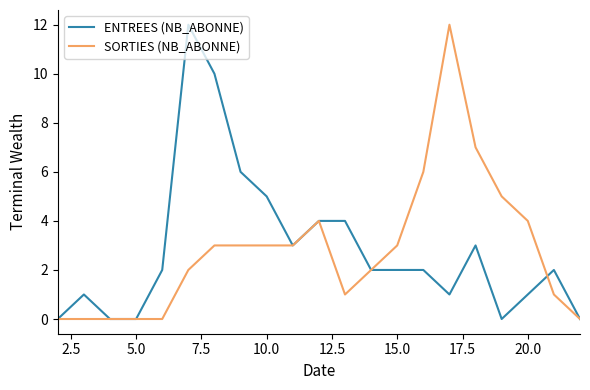

Reading right to left, list all the values displayed in this chart.

ENTREES (NB_ABONNE): 0	2	1	0	3	1	2	2	2	4	4	3	5	6	10	12	2	0	0	1	0
SORTIES (NB_ABONNE): 0	1	4	5	7	12	6	3	2	1	4	3	3	3	3	2	0	0	0	0	0